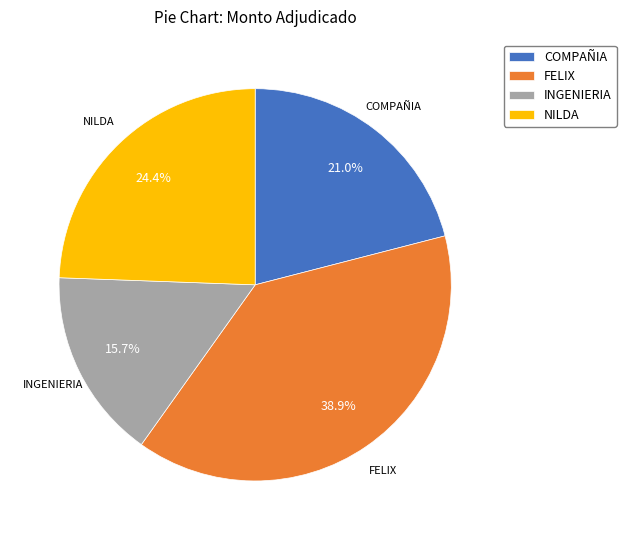

Rank the categories by value from highest to lowest.

FELIX, NILDA, COMPAÑIA, INGENIERIA